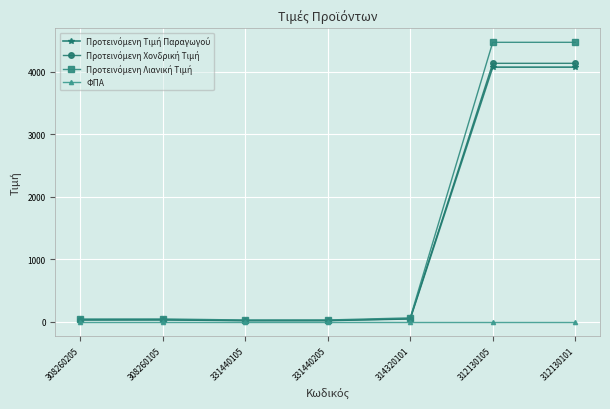

Which category has the highest value in the ΦΠΑ series?

308260205